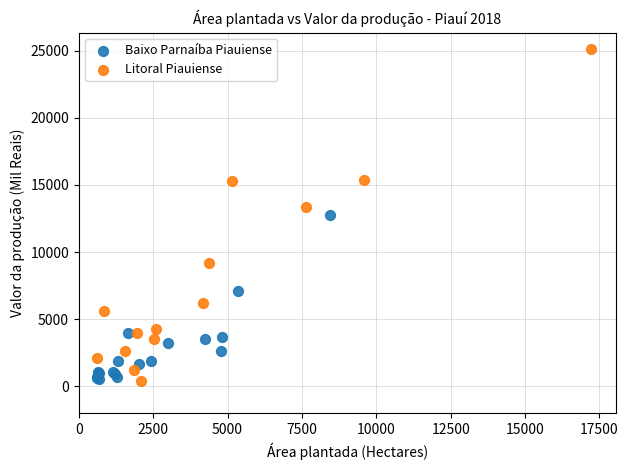

Which series contains the highest Y value?

Litoral Piauiense